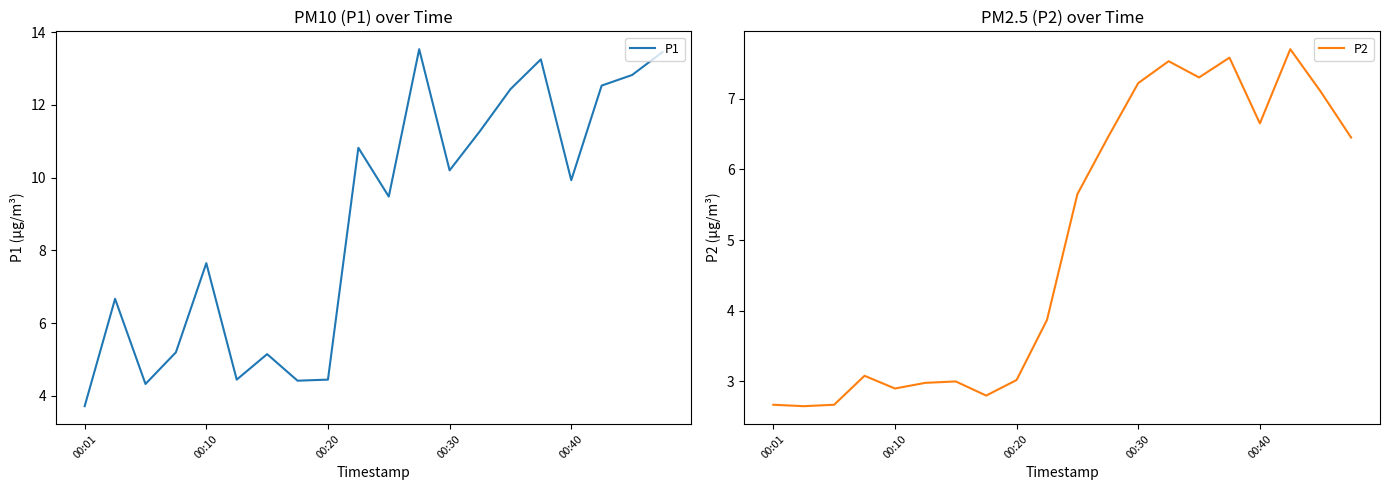

What are all the series names shown in the legend?

P1, P2